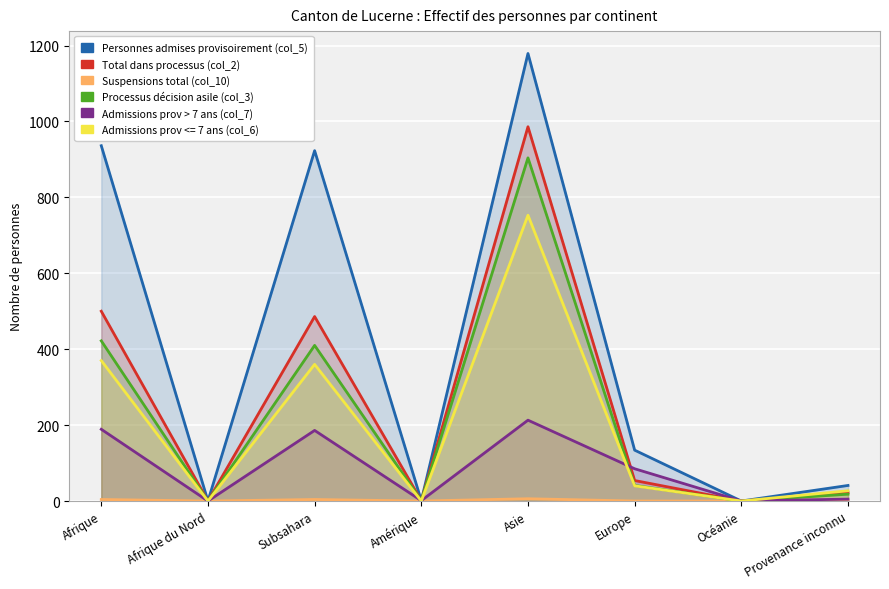

True or false: Suspensions total (col_10) has a value of 0 at Océanie.

True